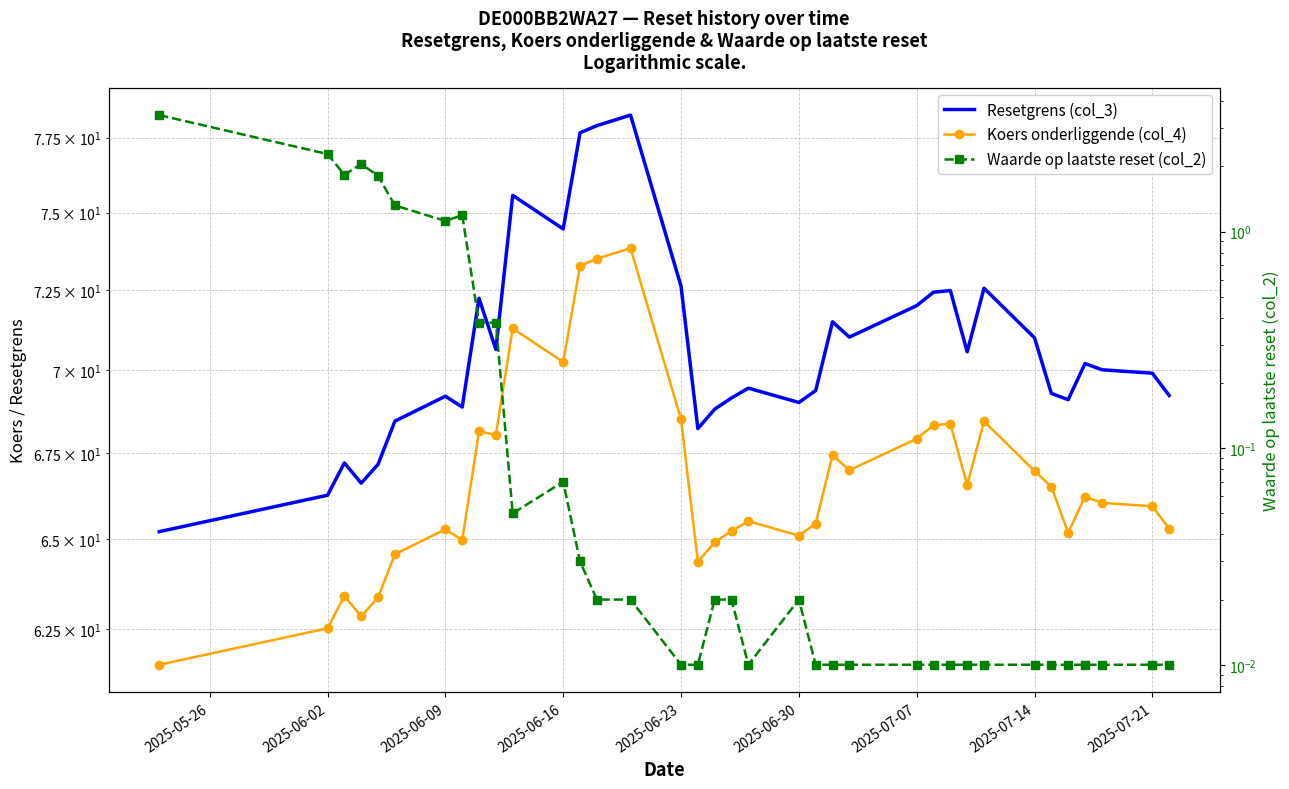

True or false: Resetgrens (col_3) has more than 2 interior local peaks.

True